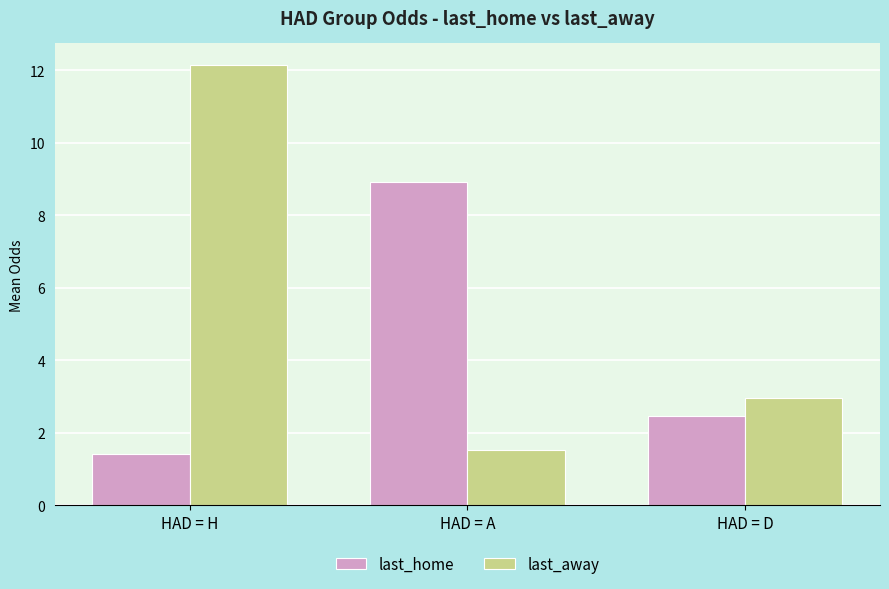

How many series are shown in this chart?

2